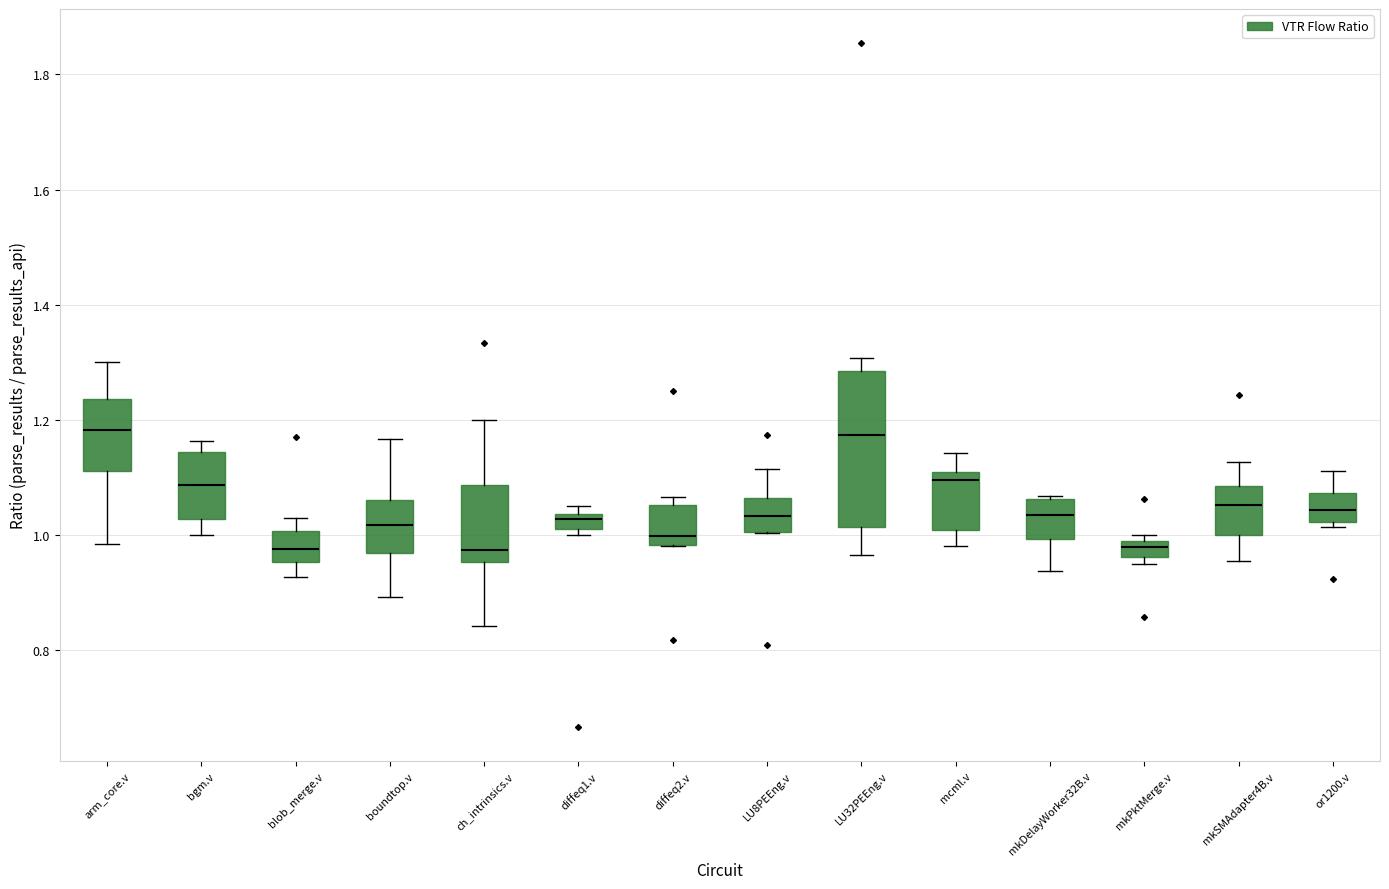

Which box is the tallest, from its lower edge to its upper edge?

LU32PEEng.v